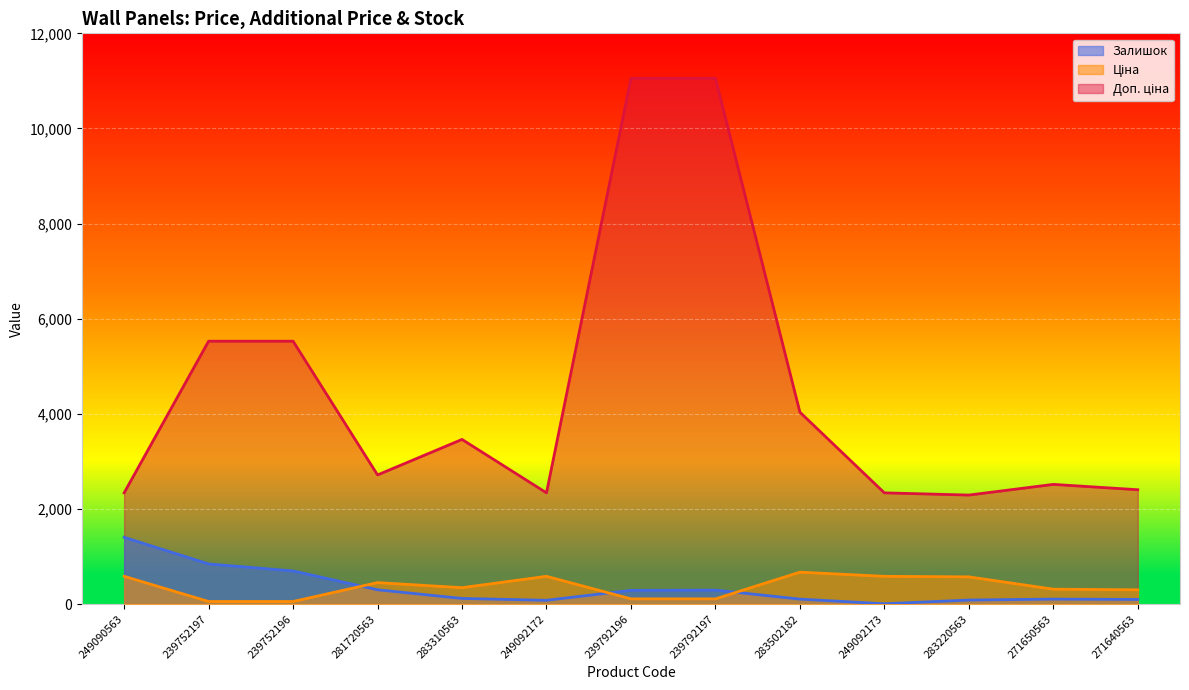

Reading left to right, what are all the values shown in this chart?

Ціна: 249090563=584.9	239752197=55.3	239752196=55.3	281720563=452.7	283310563=346.3	249092172=584.9	239792196=110.5	239792197=110.5	283502182=672.7	249092173=584.9	283220563=573.2	271650563=314.7	271640563=300.6
Доп. ціна: 249090563=2339.7	239752197=5528.0	239752196=5528.0	281720563=2716.4	283310563=3462.7	249092172=2339.7	239792196=11055.0	239792197=11055.0	283502182=4036.0	249092173=2339.7	283220563=2292.9	271650563=2517.5	271640563=2405.2
Залишок: 249090563=1405.0	239752197=845.0	239752196=698.0	281720563=302.0	283310563=120.0	249092172=81.0	239792196=290.0	239792197=295.0	283502182=106.0	249092173=8.0	283220563=86.0	271650563=106.0	271640563=99.0